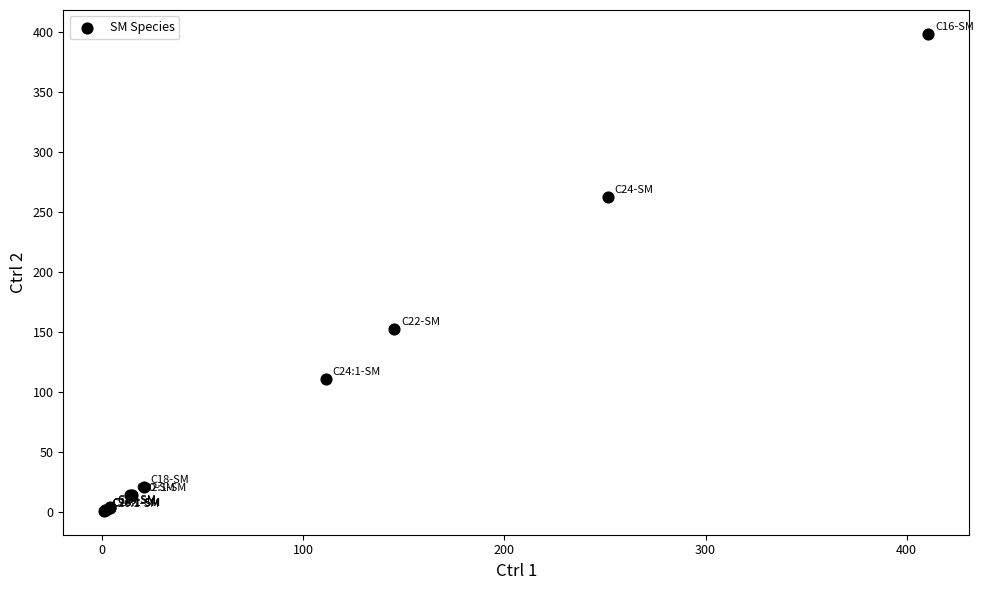

What Y value in the scatter plot is closest to 199?

152.6